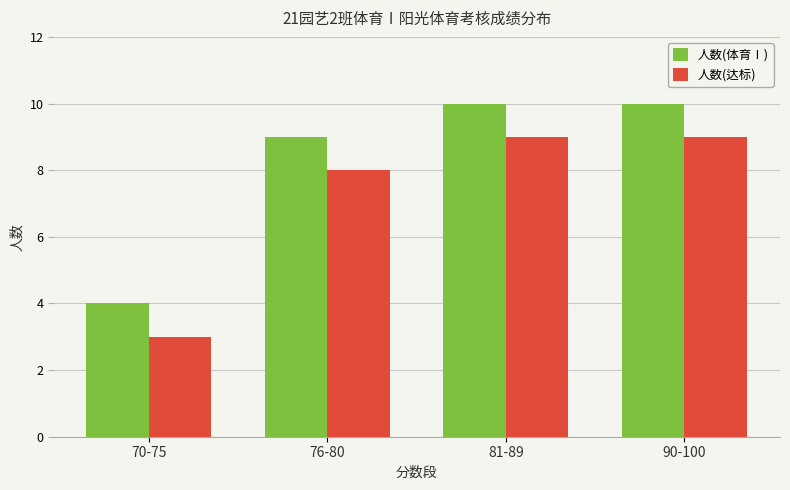

What is the sum of all 人数(体育Ⅰ) values?

33